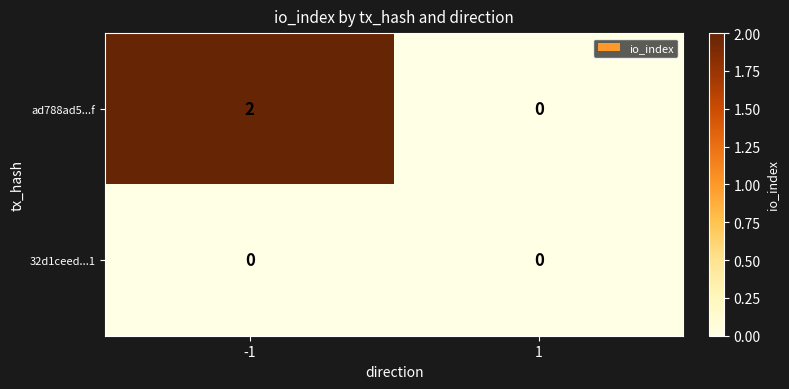

Which series has the largest total across all categories?

ad788ad5...f